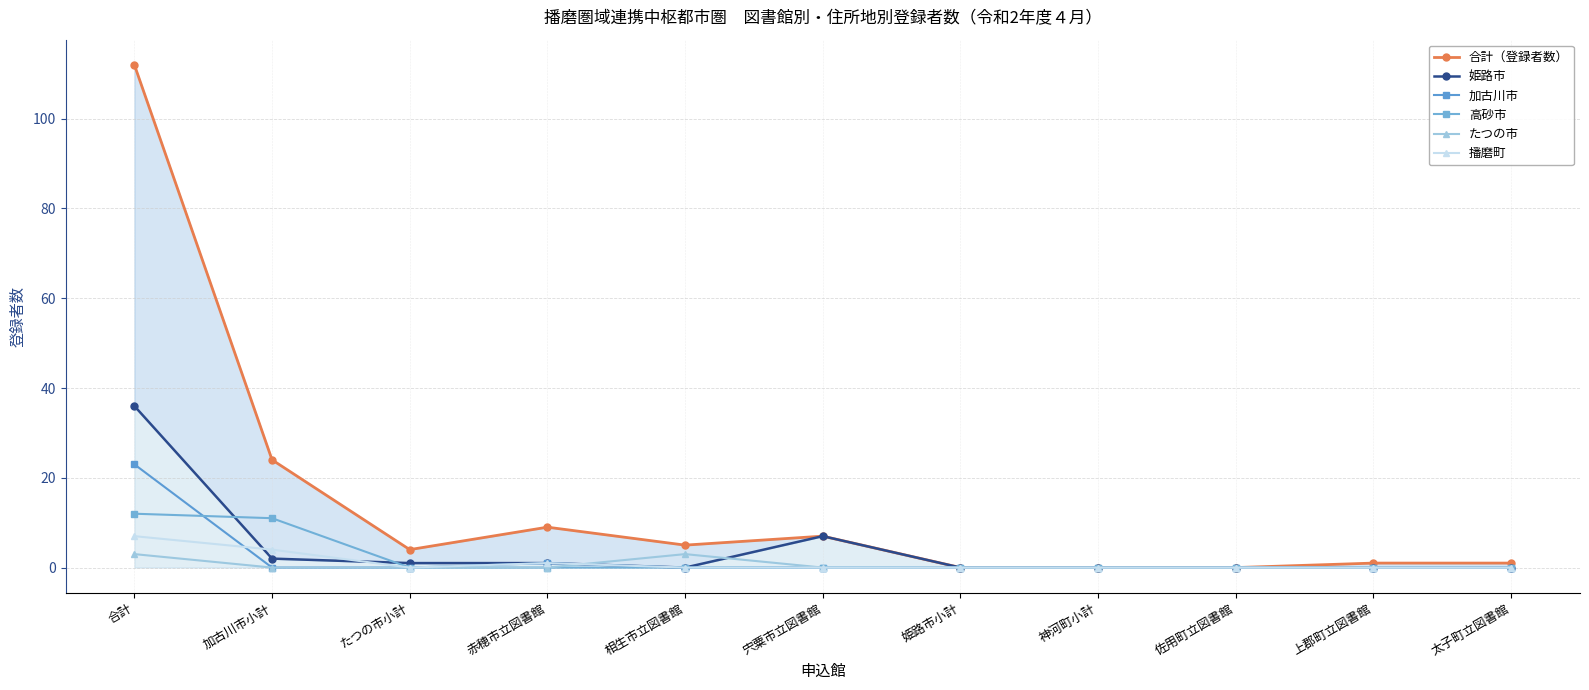

Is the value of 姫路市 at 姫路市小計 greater than the value of 合計（登録者数） at 上郡町立図書館?

No